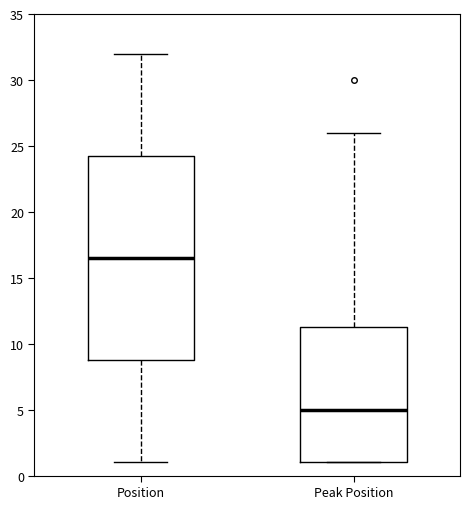

Where is the lower edge of the box for Peak Position on the y-axis? The values are not printed on the chart, so give them approximately, as read against the axis.

1.0